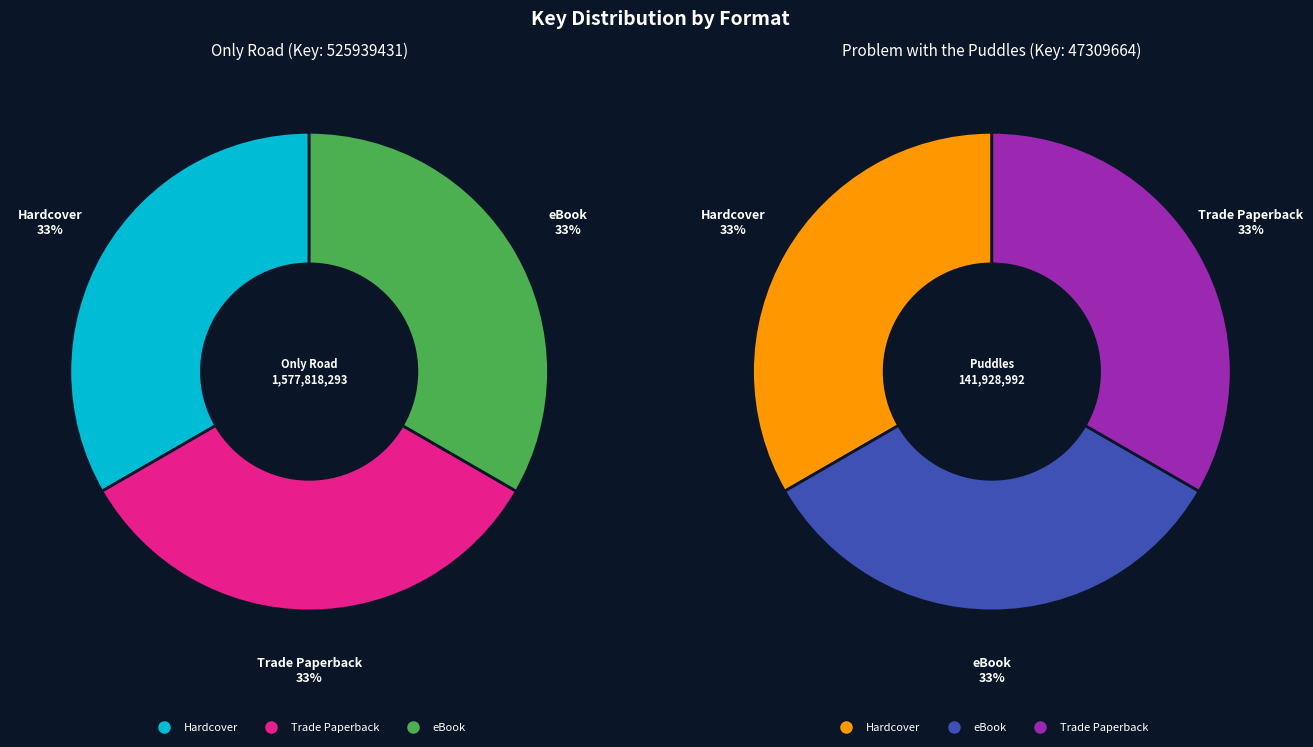

Which slice is the smallest?

Only Road (Trade Paperback)